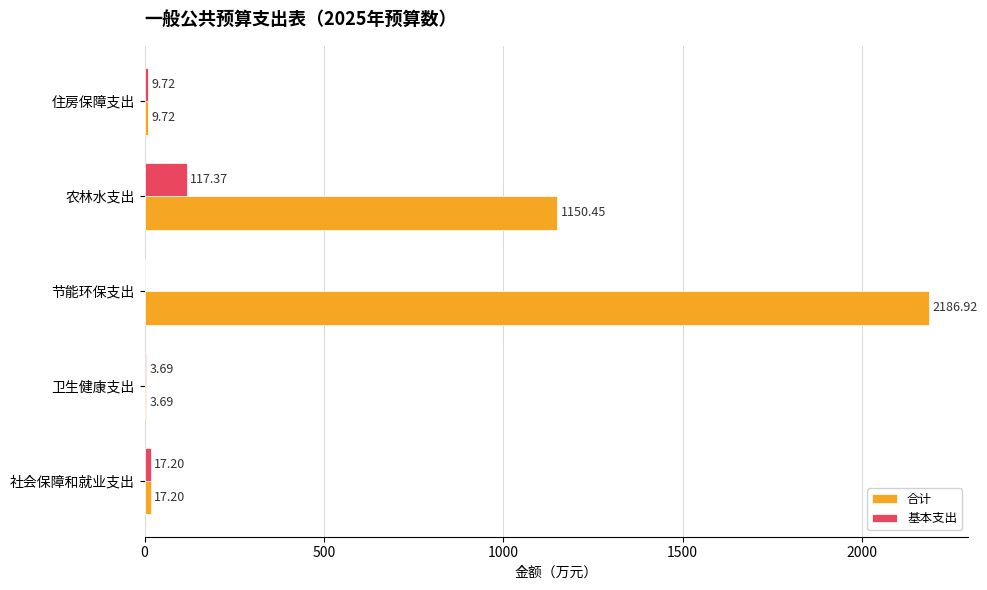

At which label is 基本支出 closest to 58?

社会保障和就业支出